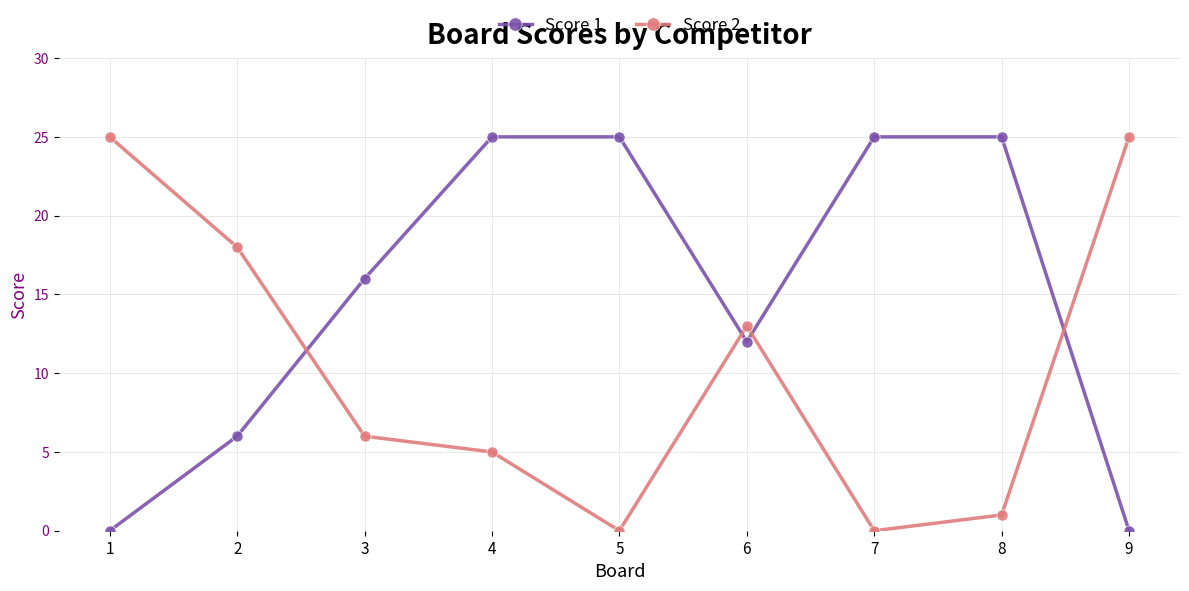

What is the value of the Score 2 point at the 4th from the left?

5